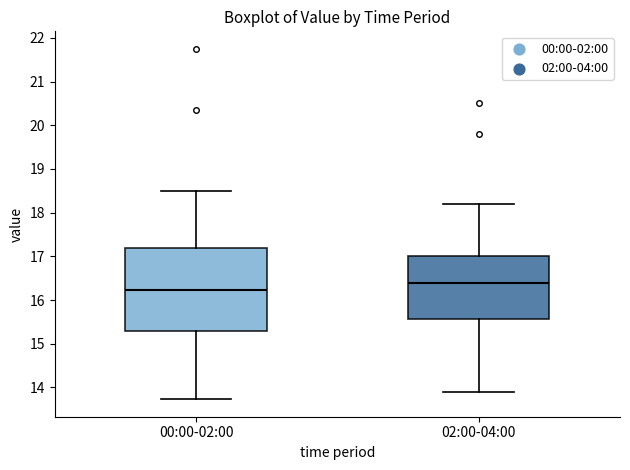

Comparing the boxes themselves (not the whiskers), which one is the tallest?

00:00-02:00